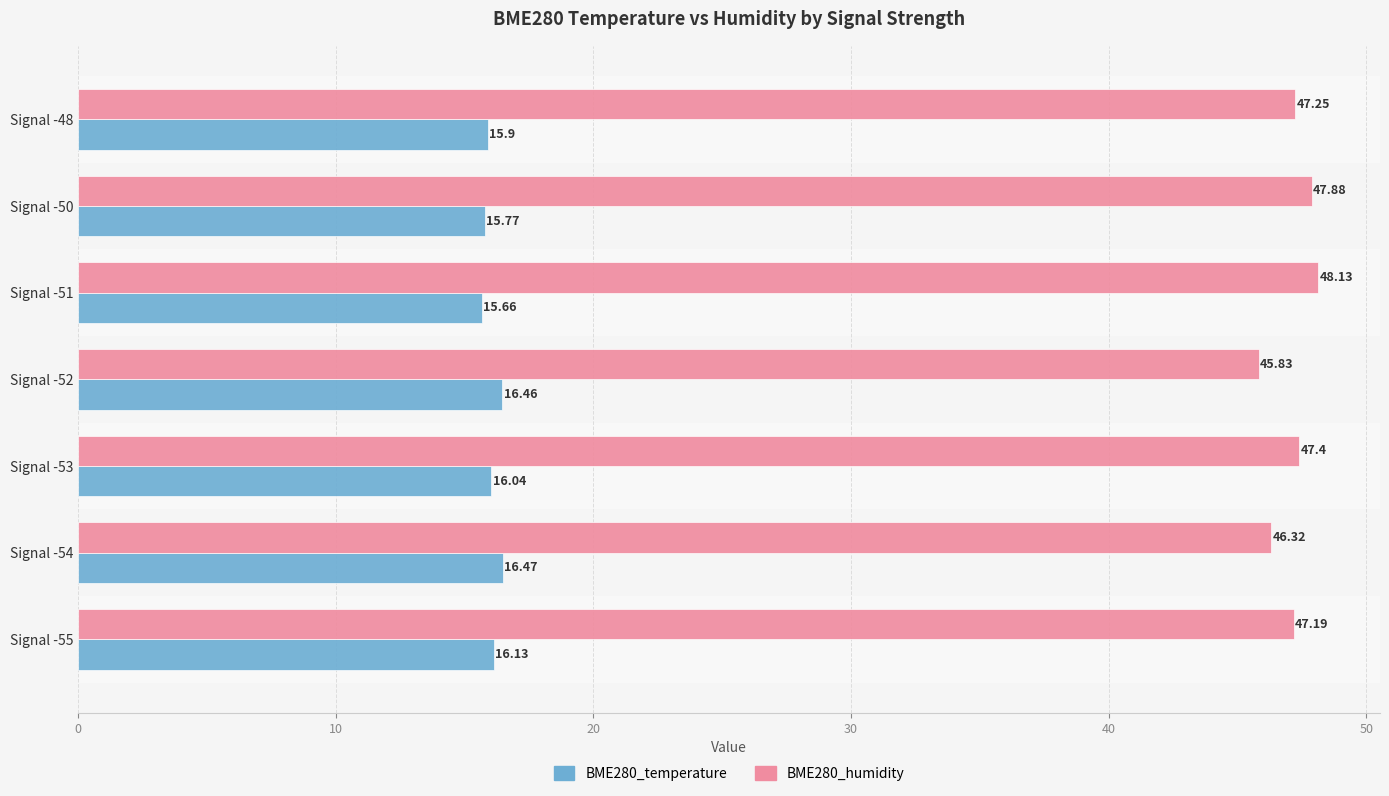

What is the sum of all BME280_temperature values?

112.4